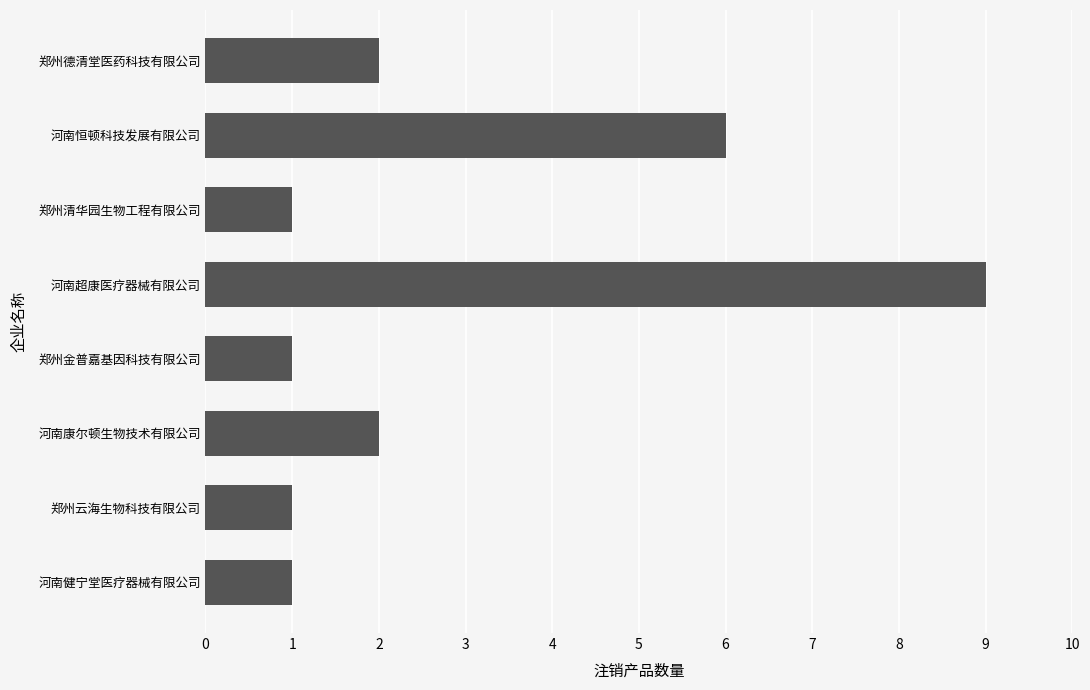

Where is the data nearest to the value 5?

河南恒顿科技发展有限公司